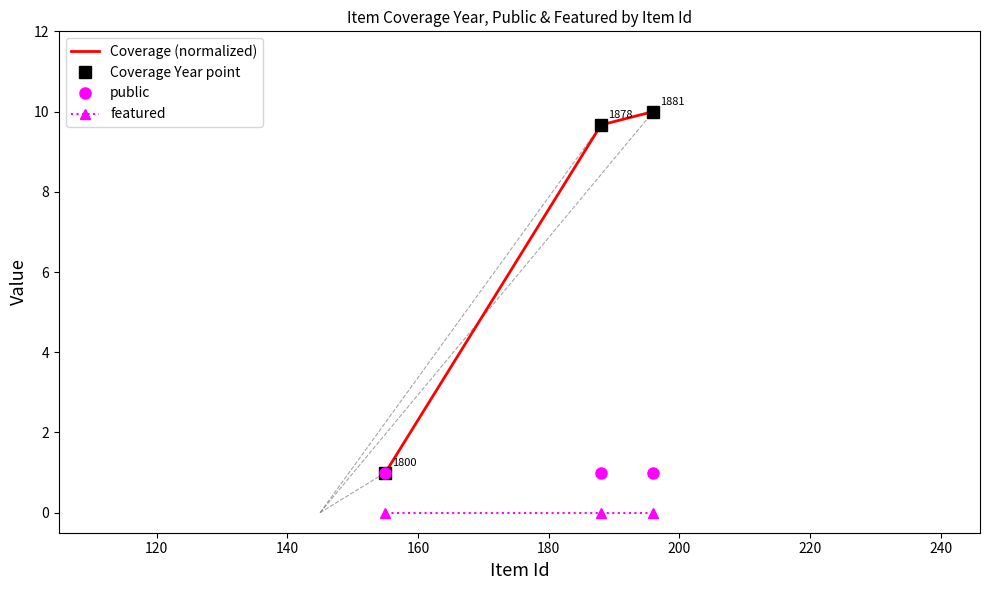

What is the lowest value of the public series?

1.0